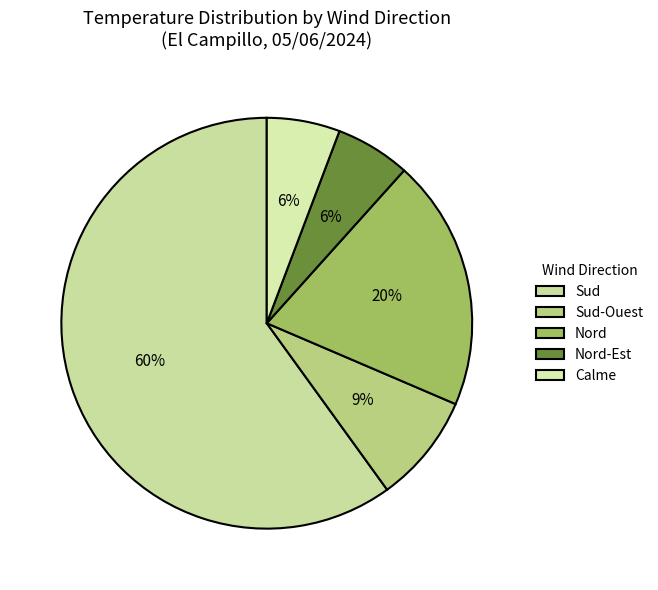

Which category has the biggest portion of the pie?

Sud